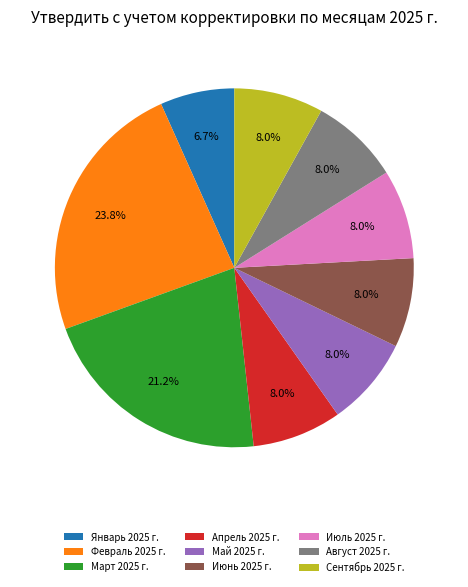

To the nearest percent, what is the difference between the largest and smallest slice percentages?

17%